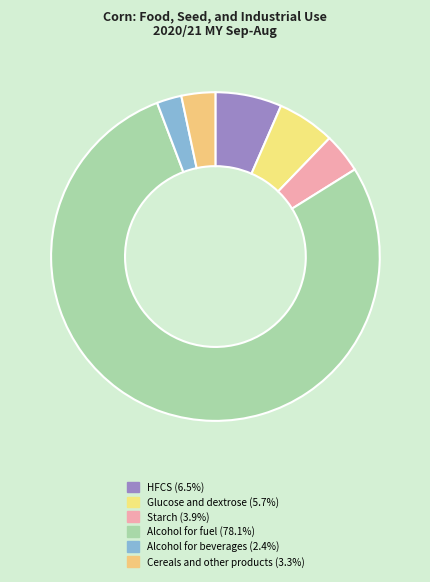

Is there a majority slice in this chart?

Yes